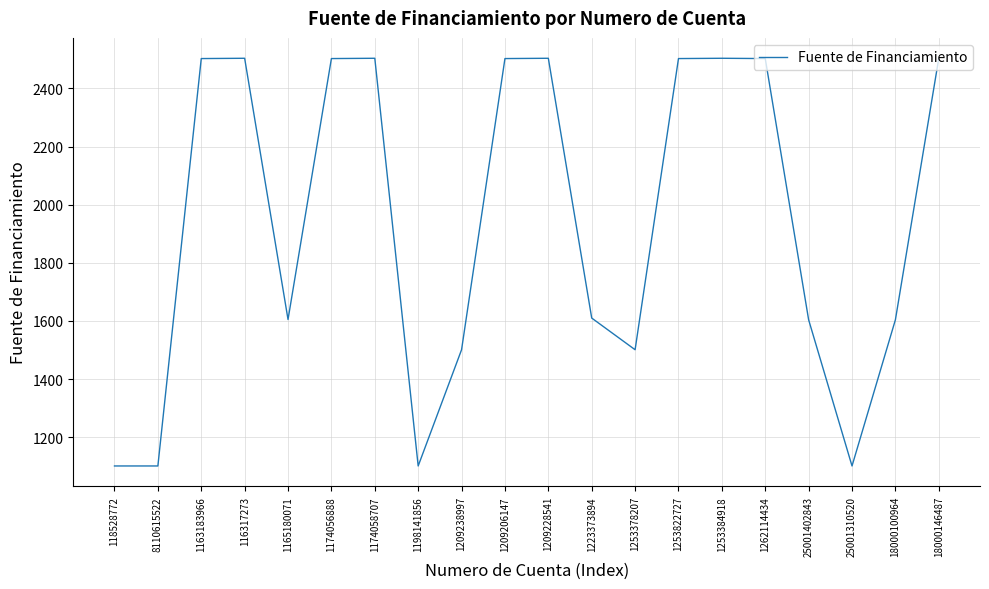

What is the change in value from 1209228541 to 1223373894?

-894